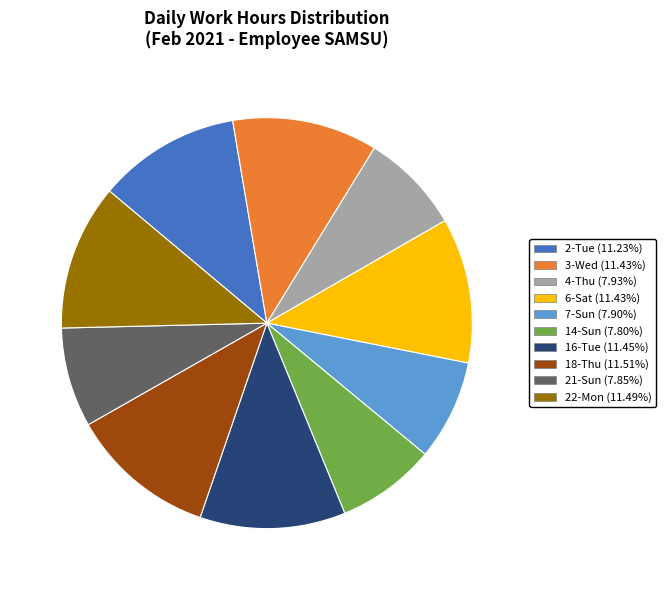

Is there any slice that represents more than half of the pie?

No